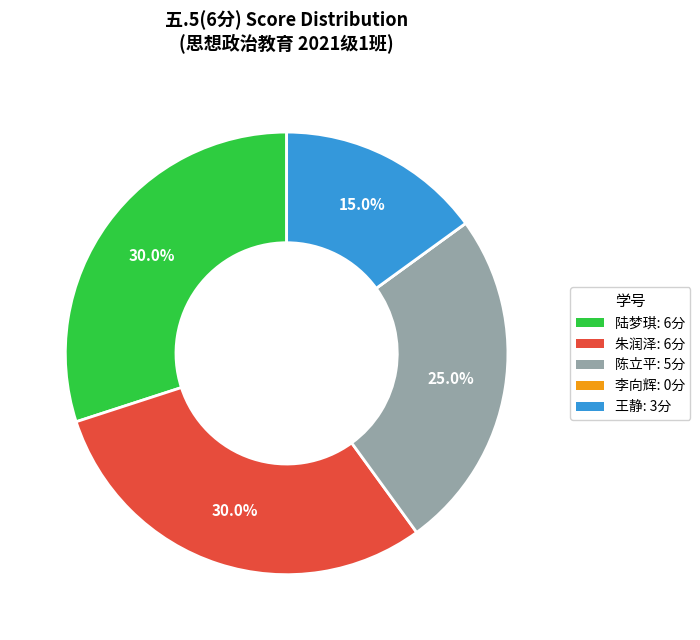

What is the total percentage of 王静: 3分 and 陆梦琪: 6分?

45.0%